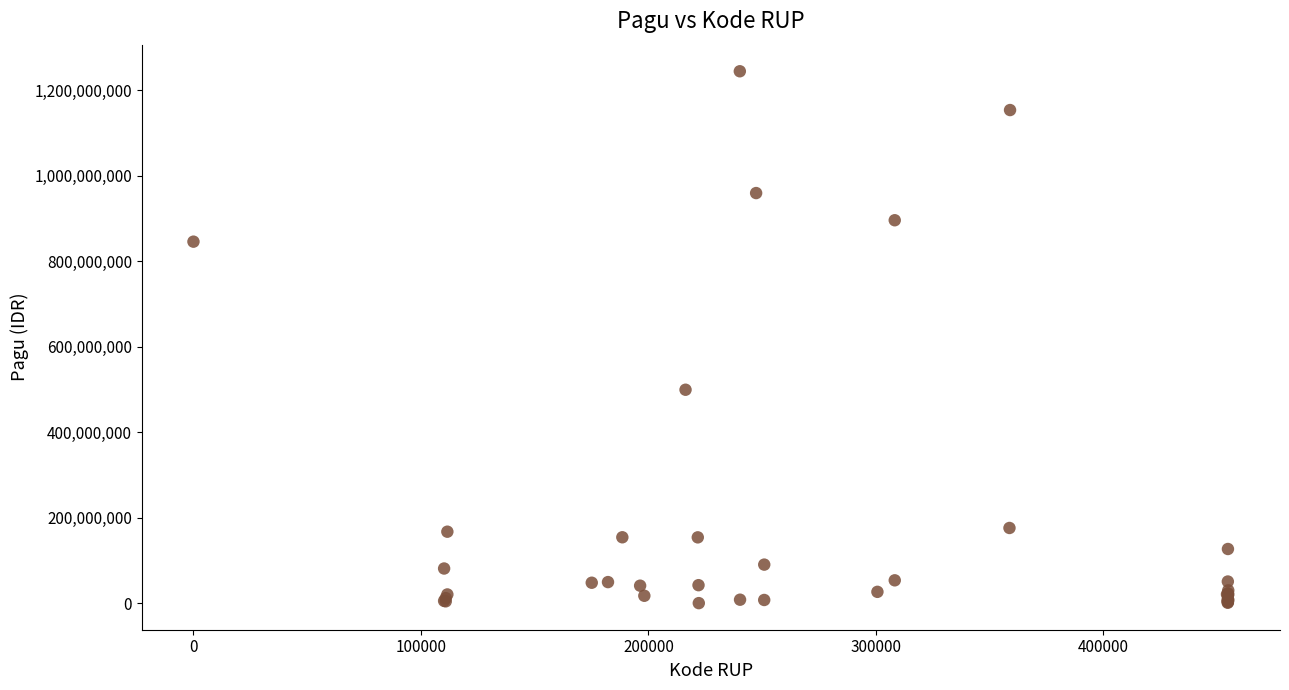

What Y value in the scatter plot is closest to 622840000?

499932000